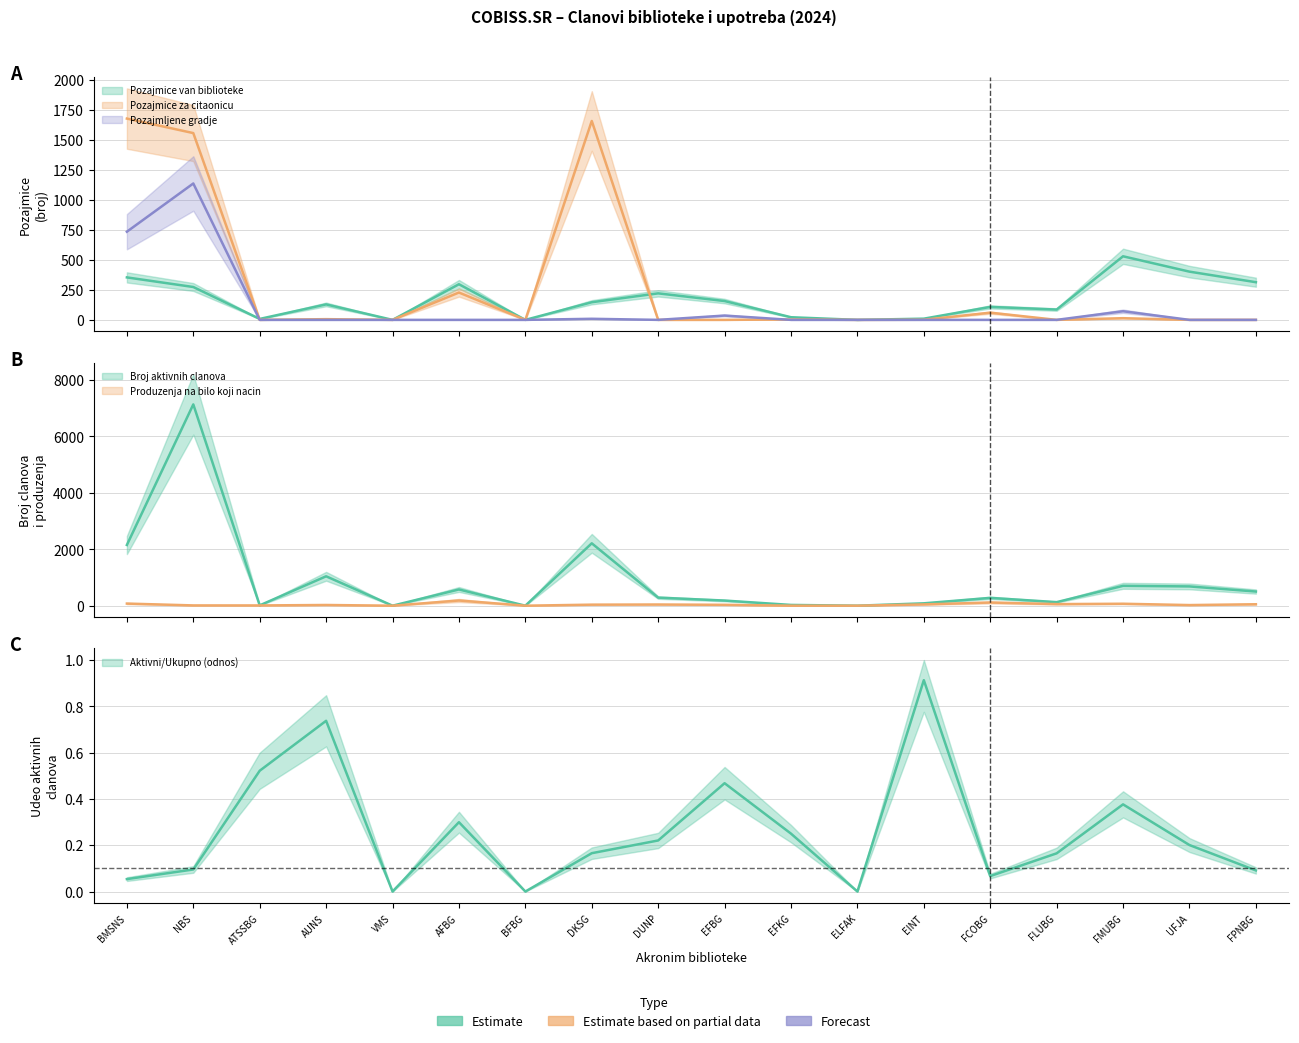

Is this an area chart (filled region under the line)?

No